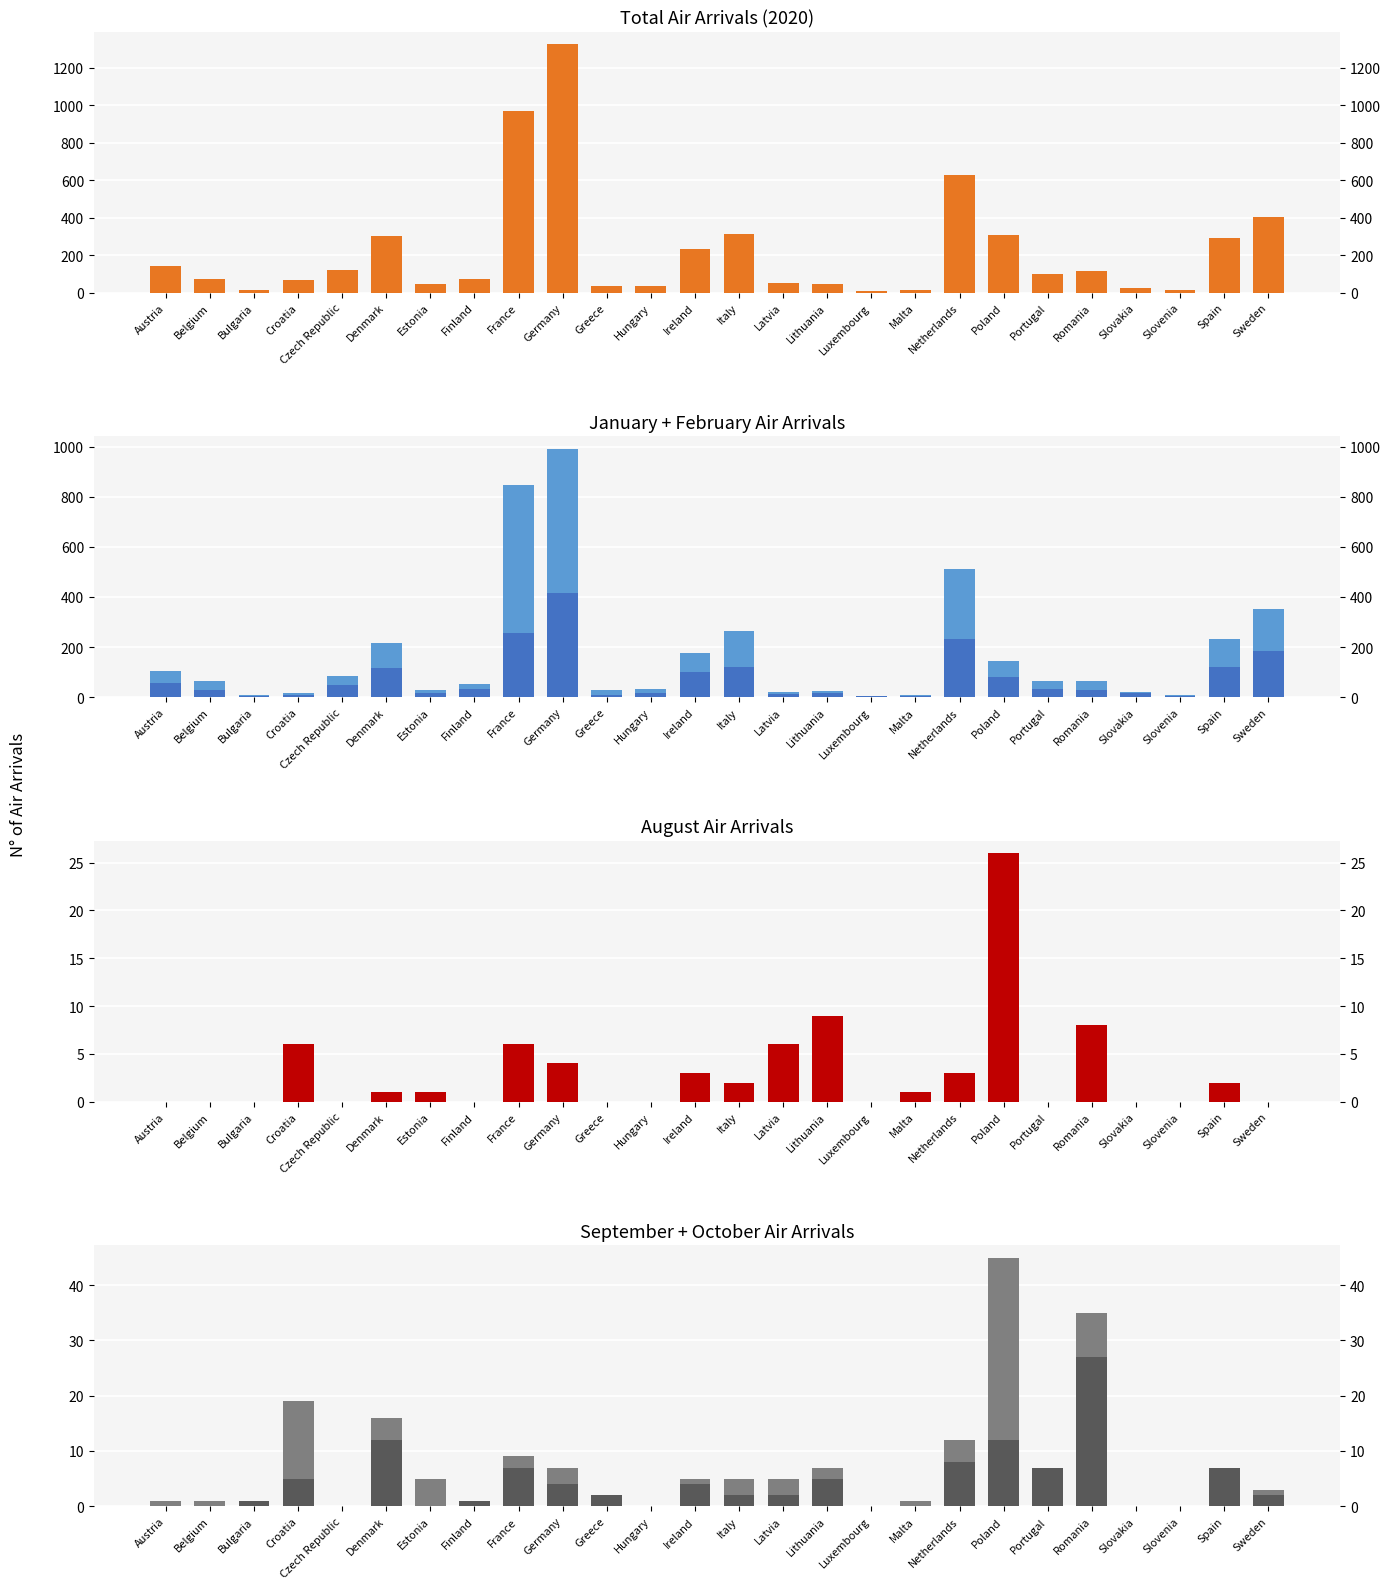

At which label is Total Air closest to 667?

Netherlands